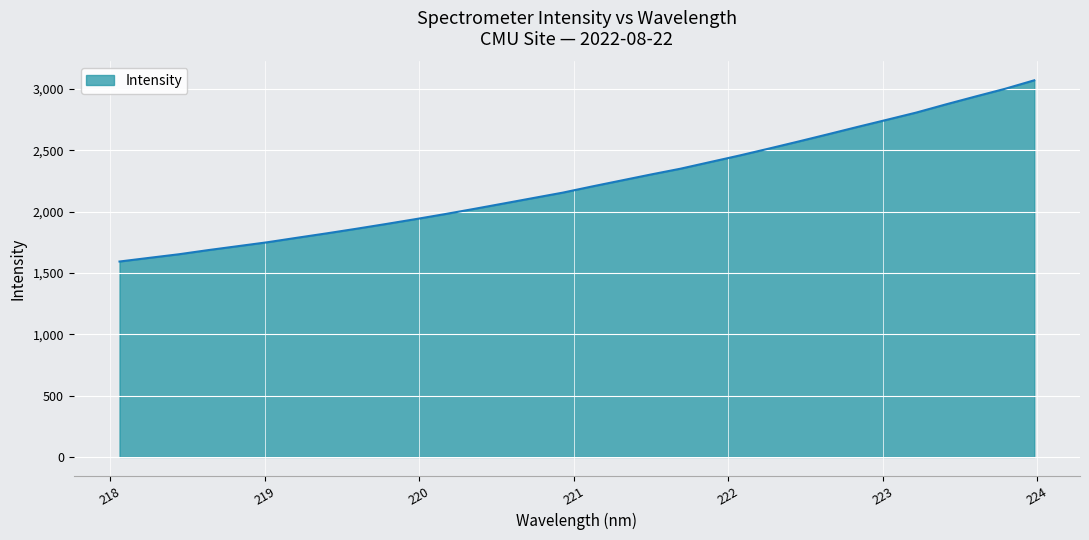

What is the smallest value displayed?

1593.7